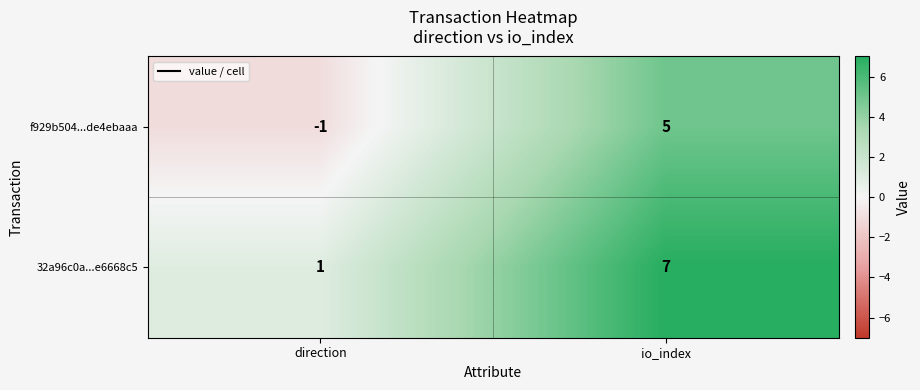

What is the sum of all 32a96c0a...e6668c5 values?

8